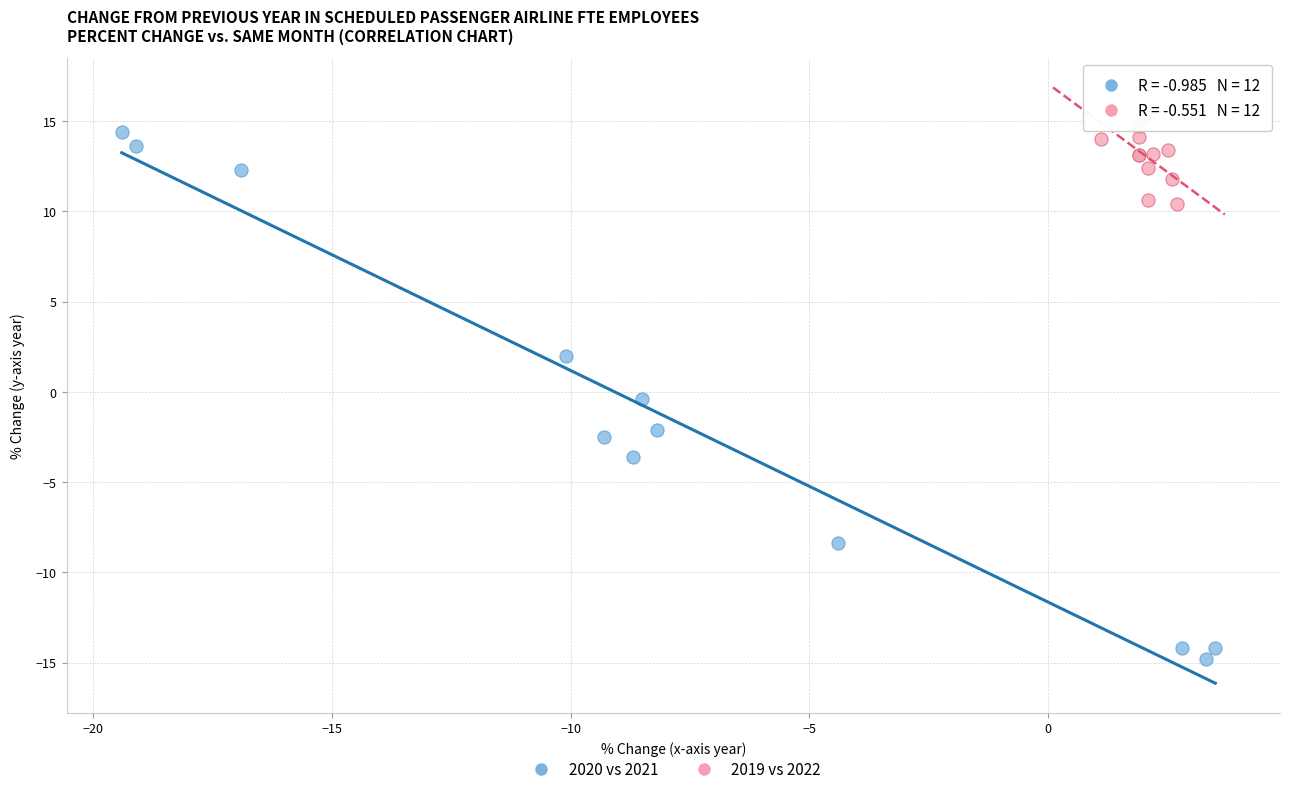

Which series has the widest spread of Y values?

2020 vs 2021